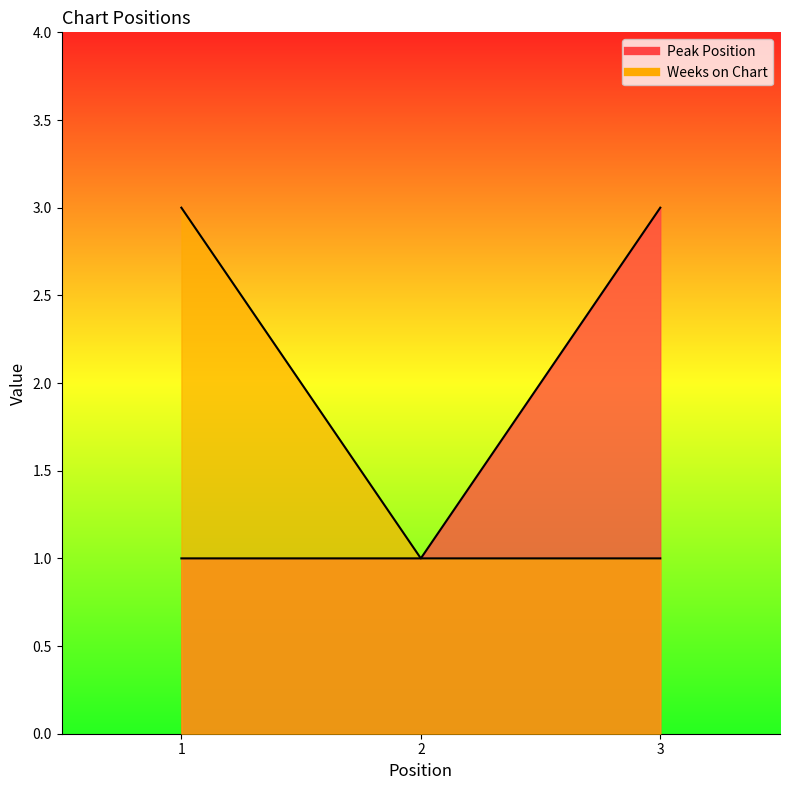

Which series changed the most between 1 and 2?

Weeks on Chart